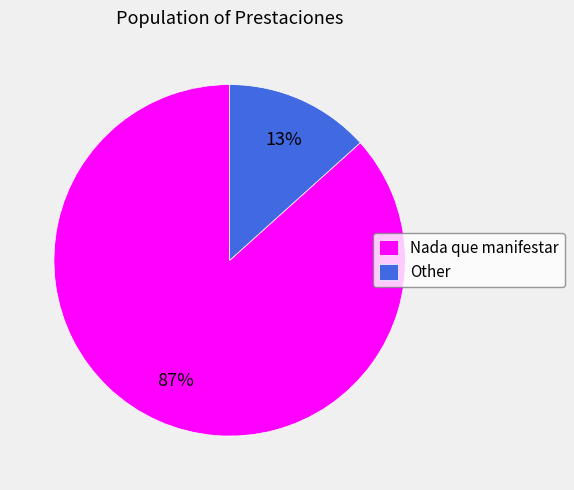

Which has a higher value, Other or Nada que manifestar?

Nada que manifestar